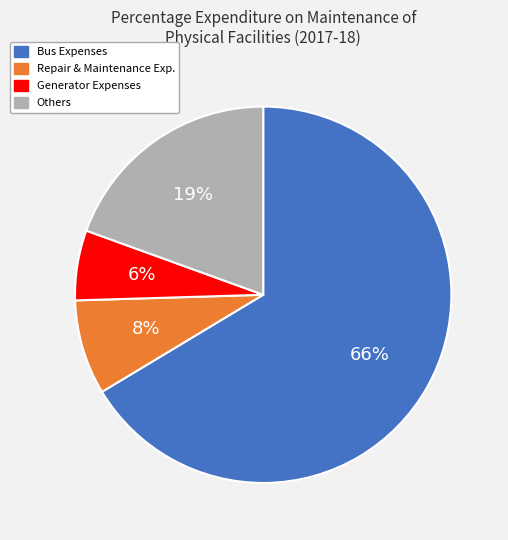

Rank the categories by value from lowest to highest.

Generator Expenses, Repair & Maintenance Exp., Others, Bus Expenses